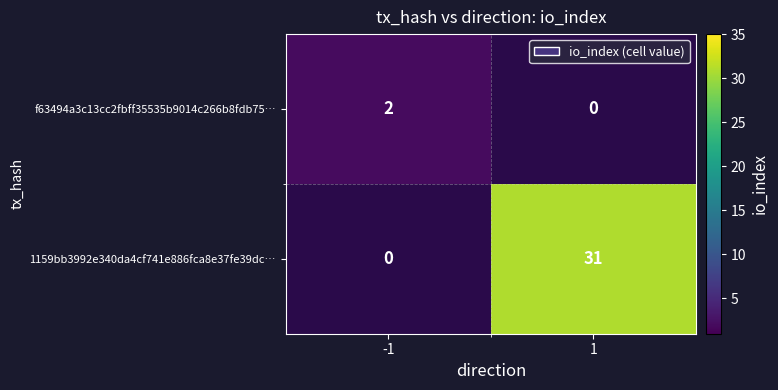

Is it true that 1159bb3992e340da4cf741e886fca8e37fe39dc… equals 31 at 1?

True